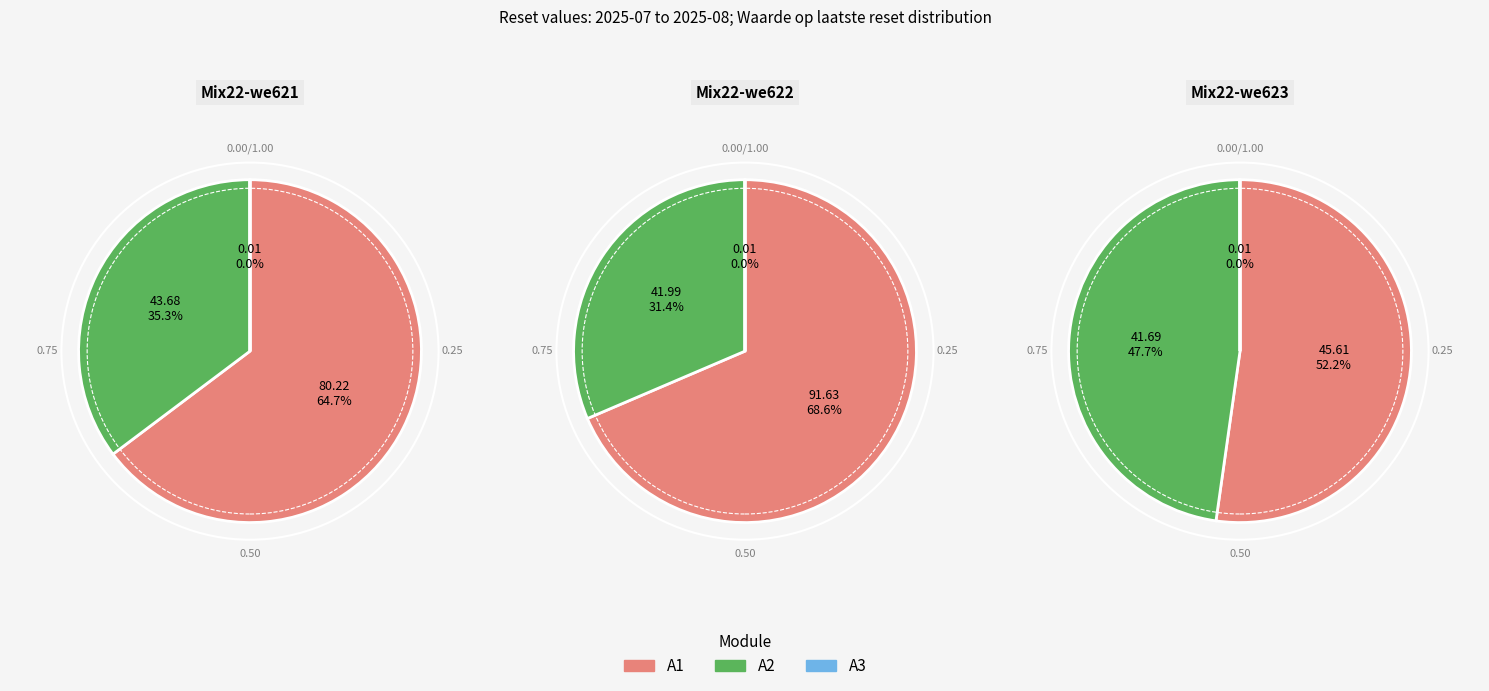

Does 2025-08-05 account for over 50% of the chart?

No